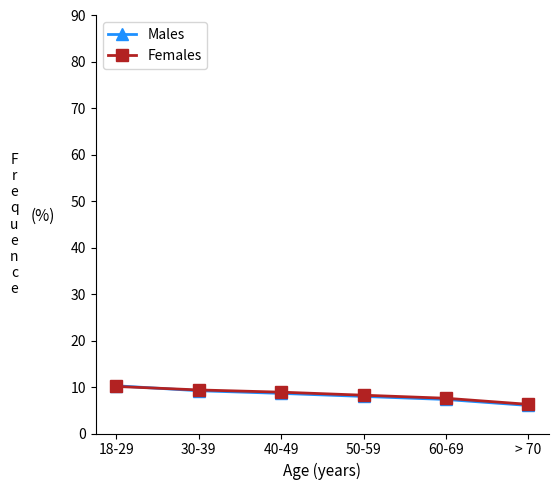

What is the label of the 4th point from the right?

40-49